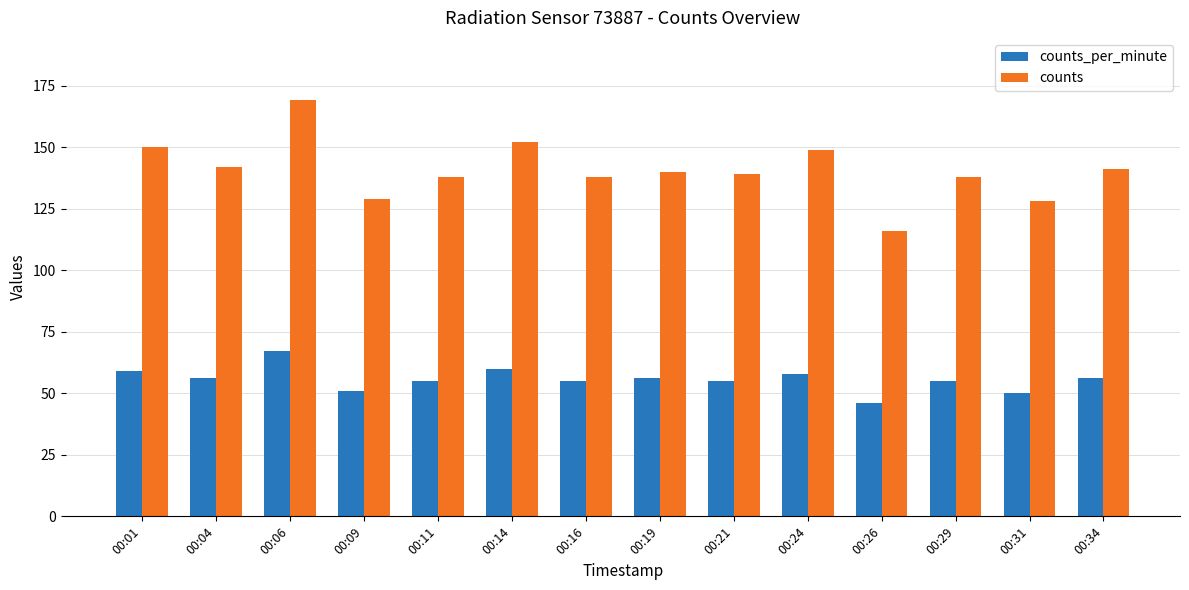

Is the value of counts at 00:19 greater than the value of counts_per_minute at 00:06?

Yes